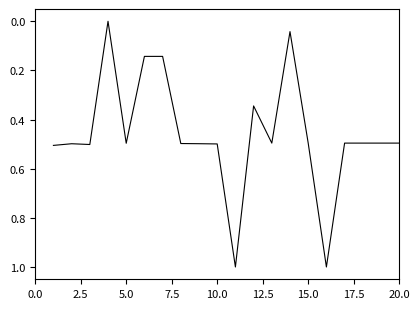

How many values are above zero?

19